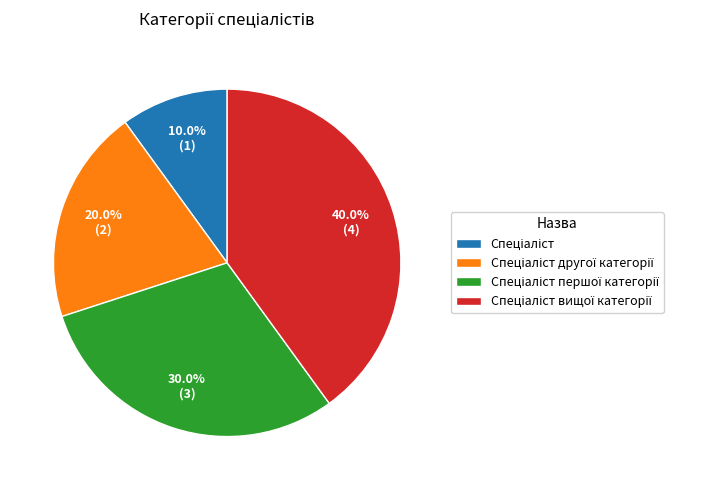

Does any single category account for the majority?

No